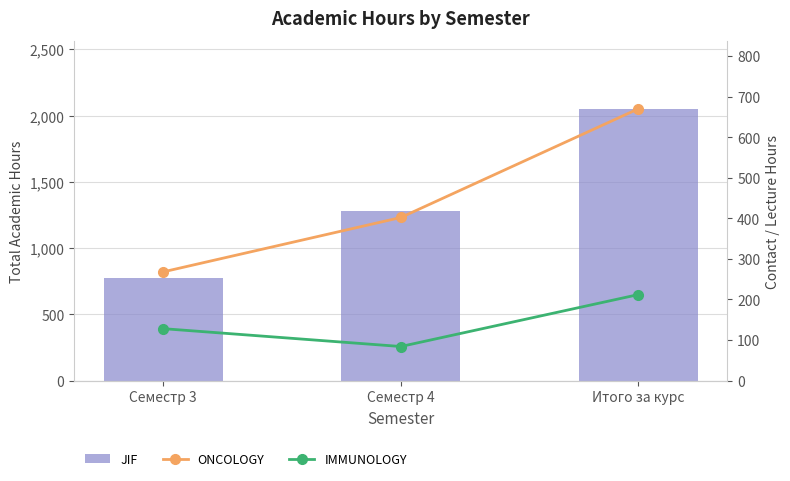

At how many categories does at least one series exceed 228?

3